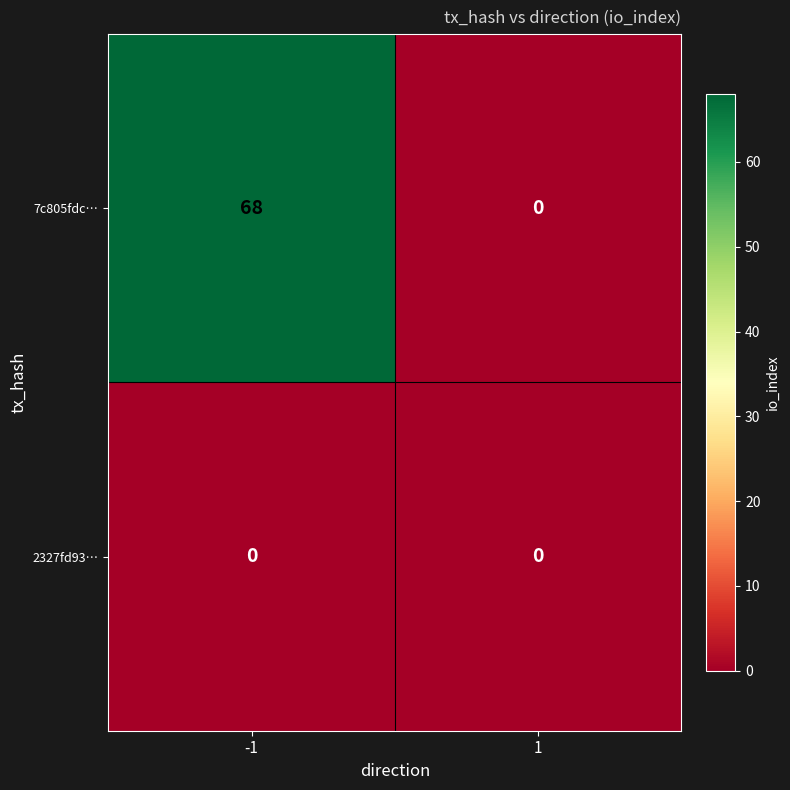

What is the difference between the highest and lowest values at -1?

68